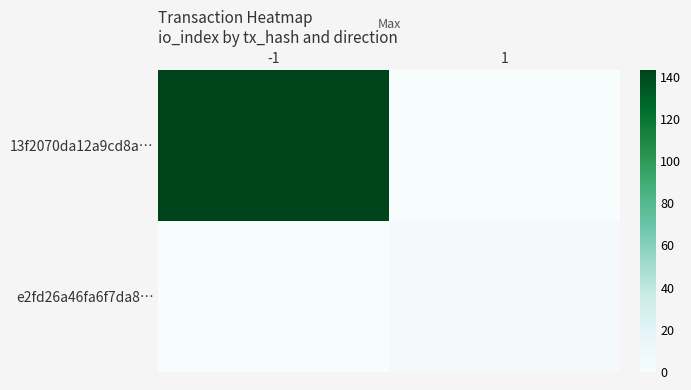

At -1, list the series in order from smallest to largest.

e2fd26a46fa6f7da8…, 13f2070da12a9cd8a…